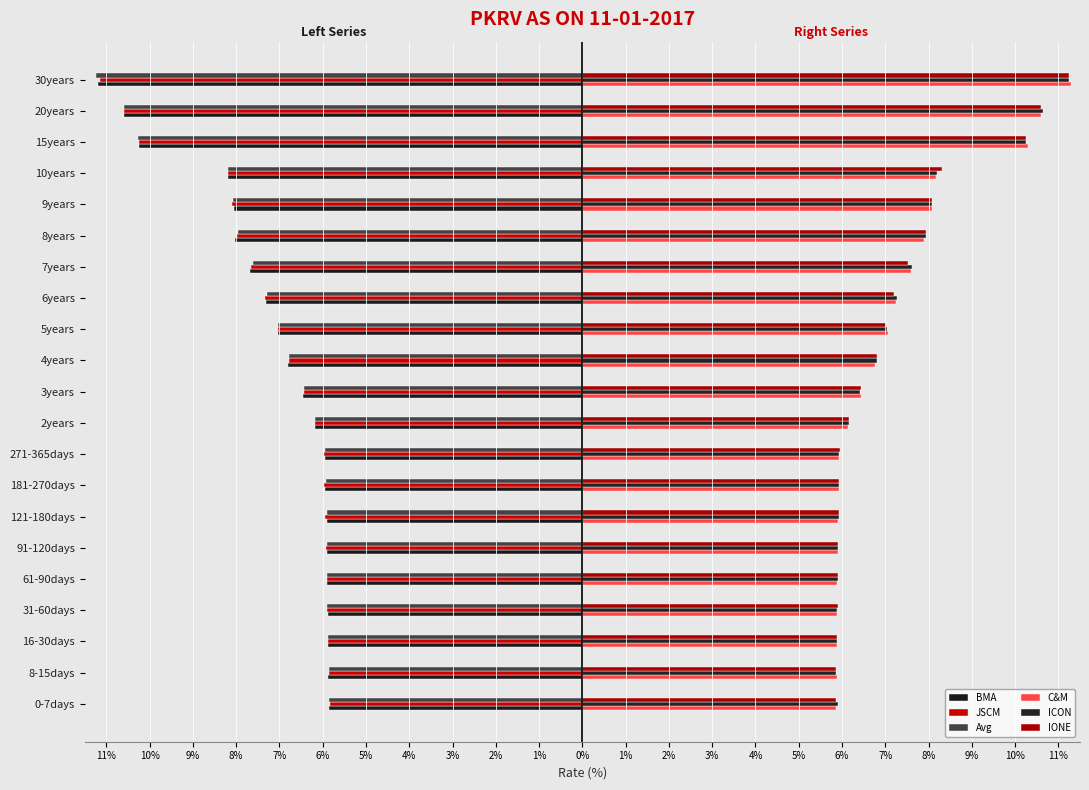

What is the greatest value displayed?

11.3